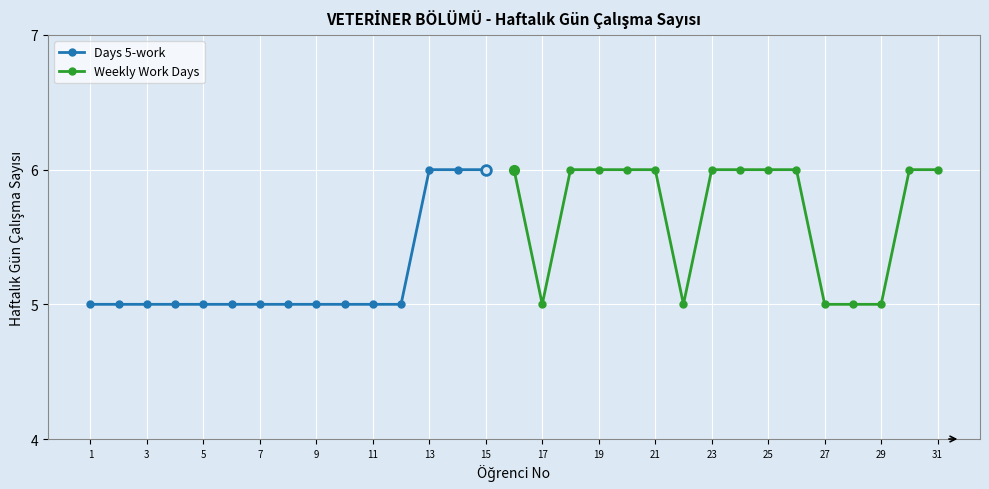

The value of Days 5-work at 3 is 5. True or false?

True